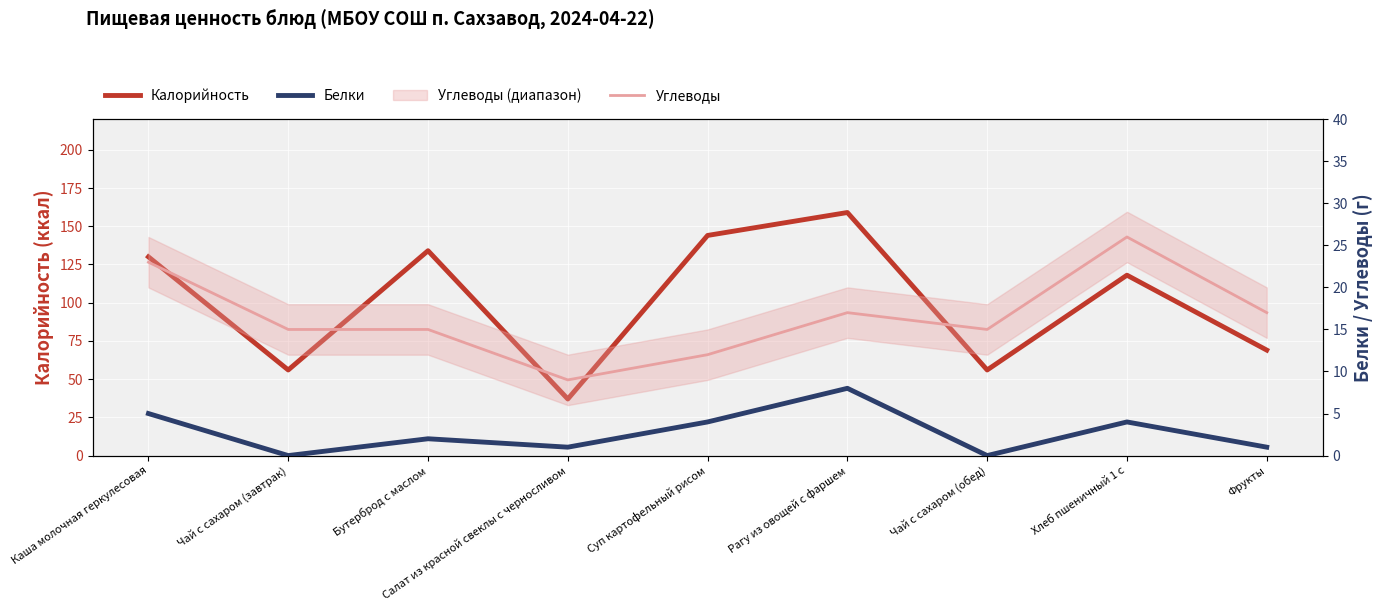

Which category has the lowest value in the Углеводы series?

Салат из красной свеклы с черносливом